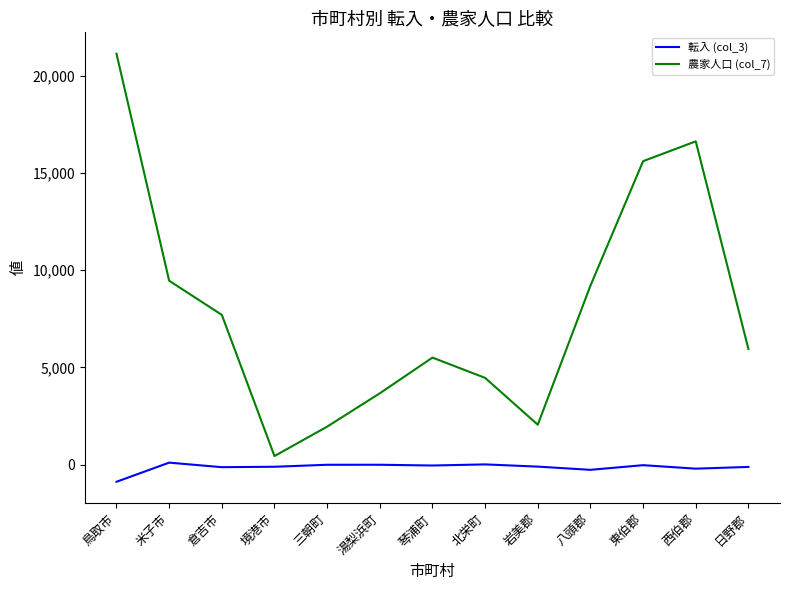

Which category has the lowest value across all series?

鳥取市